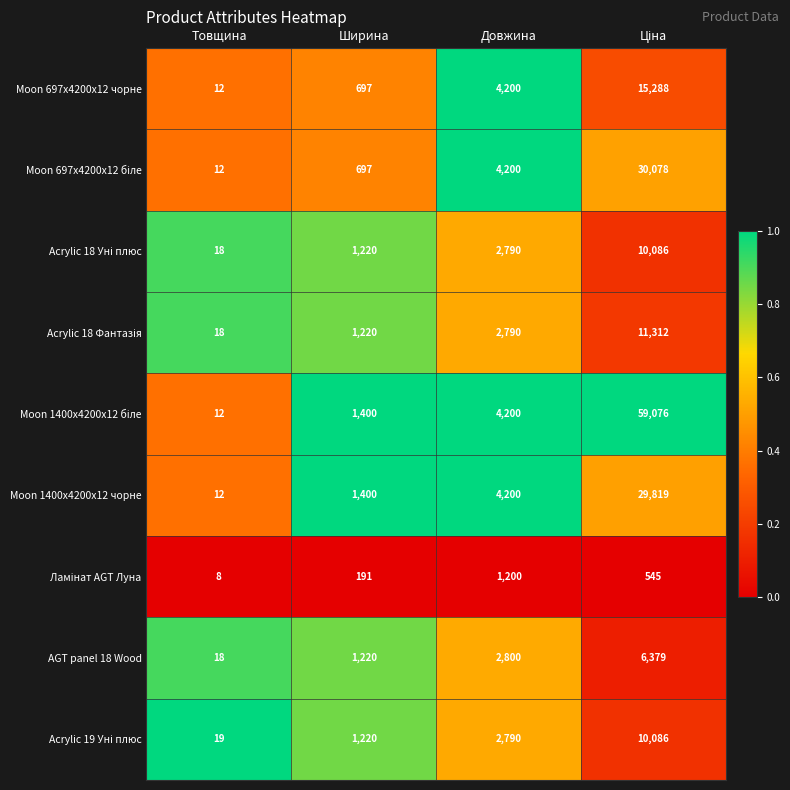

What is the difference between the highest and lowest values at Товщина?

11